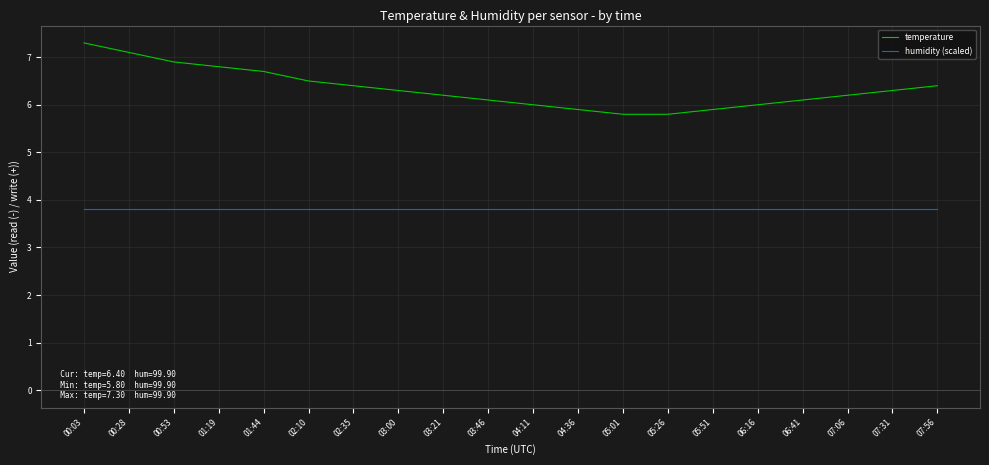

Count the number of categories in the chart.

20